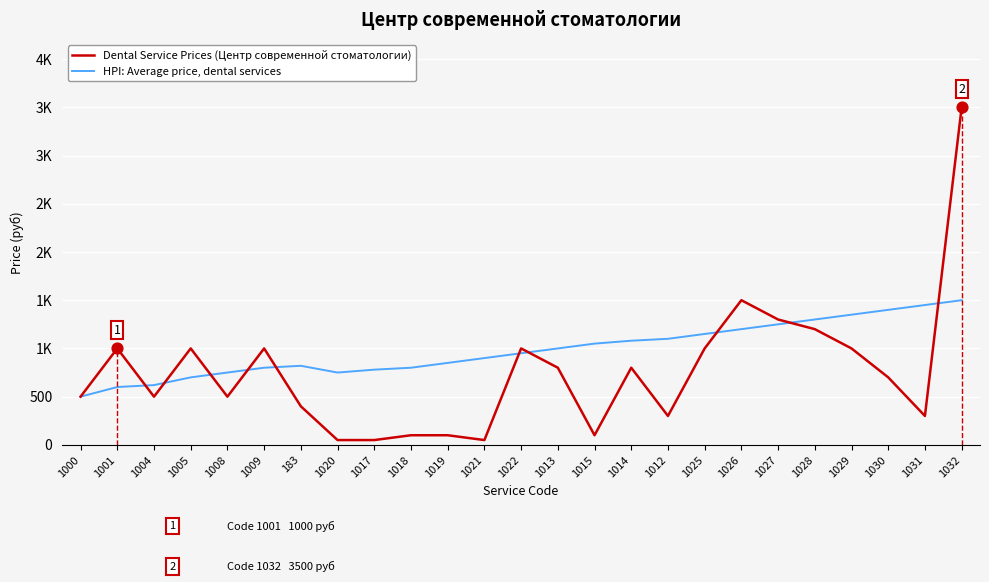

At which category is the sum across all series the highest?

1032